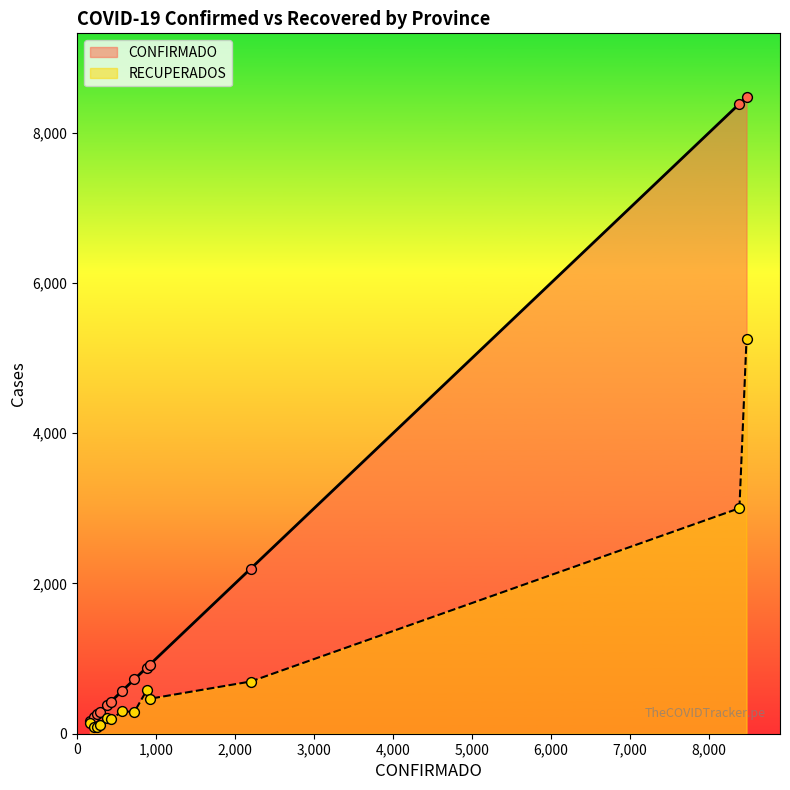

What are all the series names shown in the legend?

CONFIRMADO, RECUPERADOS